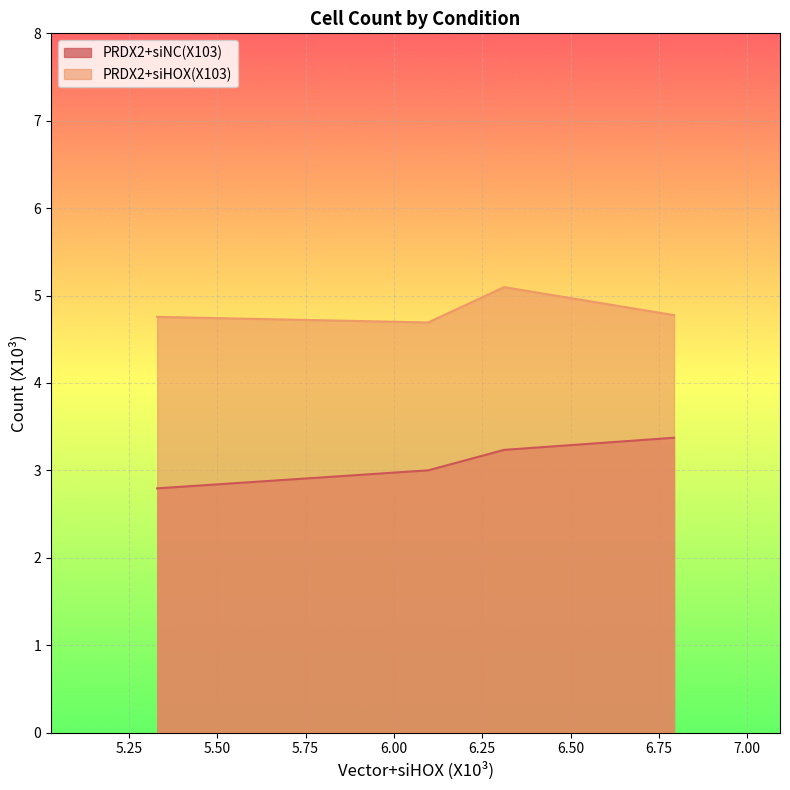

How many PRDX2+siHOX(X103) values are between 4 and 5?

3